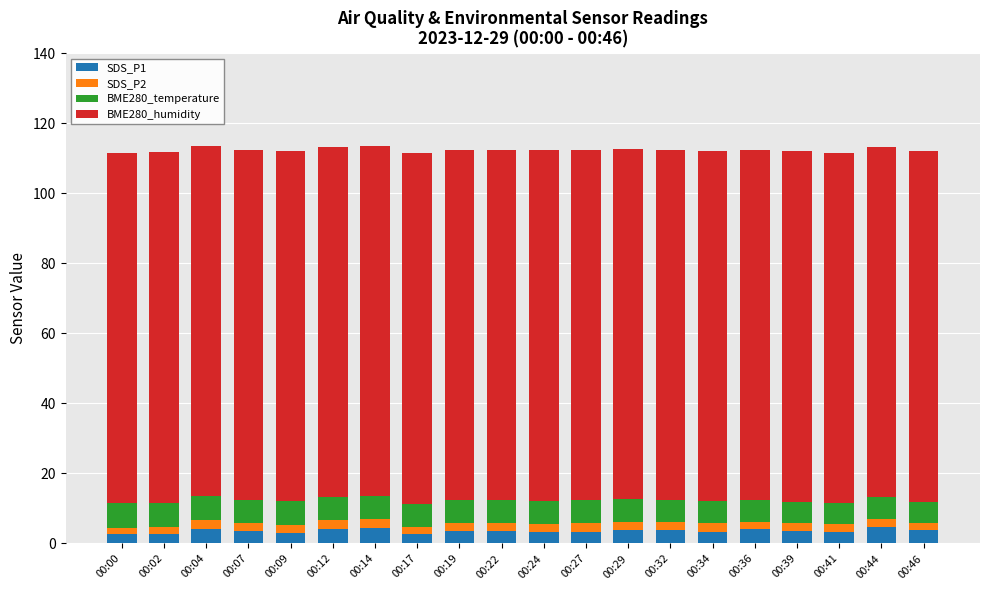

What is the total value across all series at 00:14?

113.5